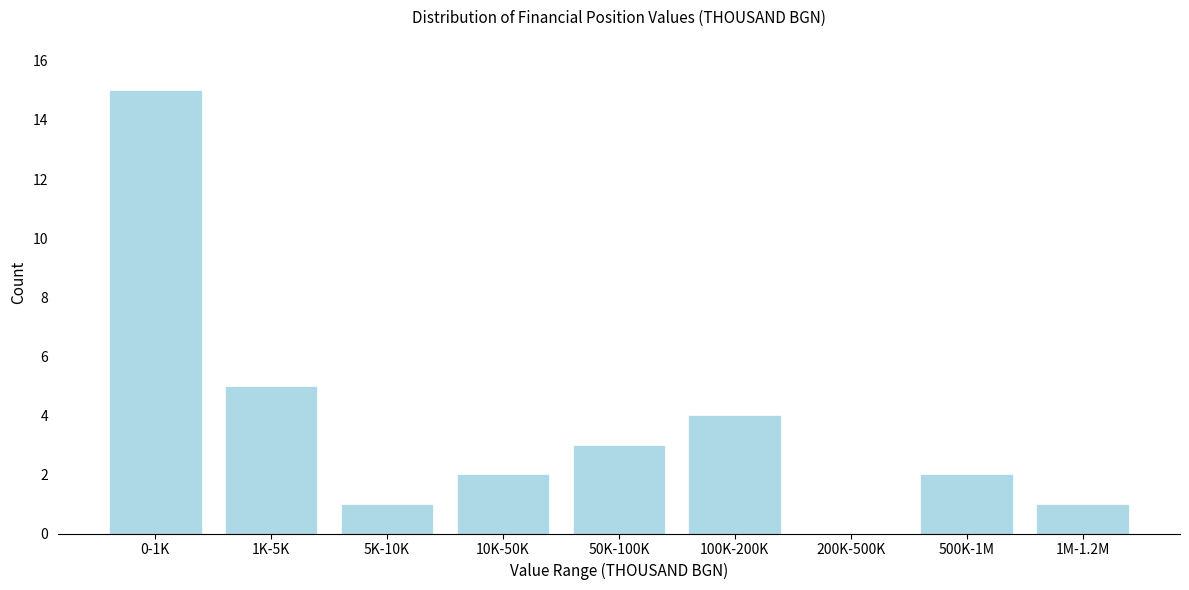

Reading left to right, transcribe all the data shown in this chart.

0-1K=15	1K-5K=5	5K-10K=1	10K-50K=2	50K-100K=3	100K-200K=4	200K-500K=0	500K-1M=2	1M-1.2M=1